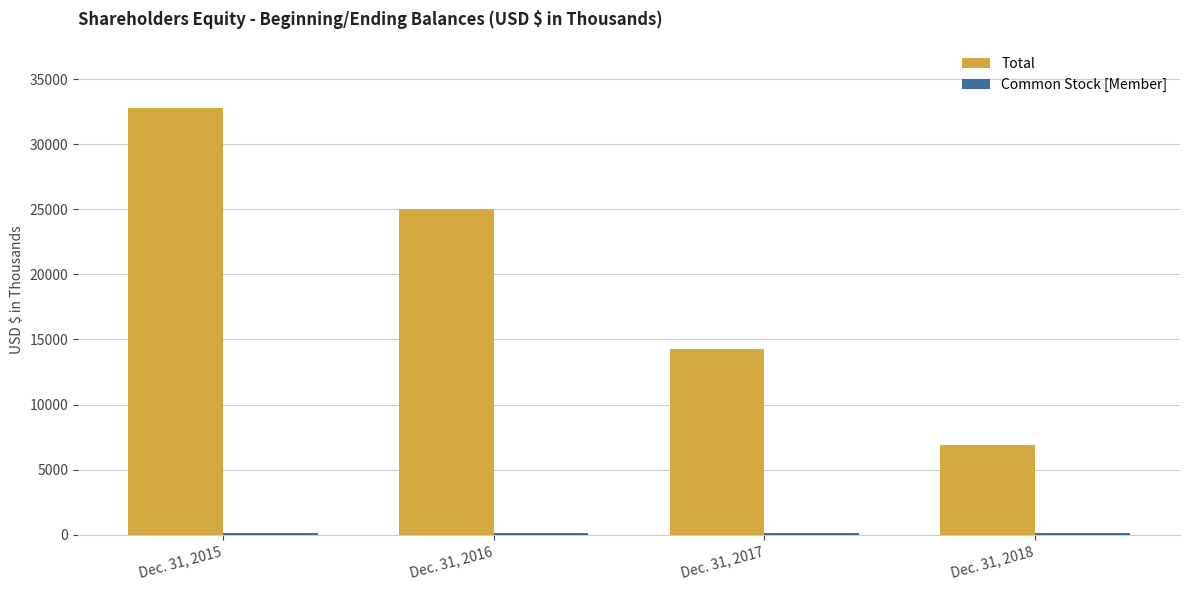

What is the spread (max minus min) of values at Dec. 31, 2018?

6725